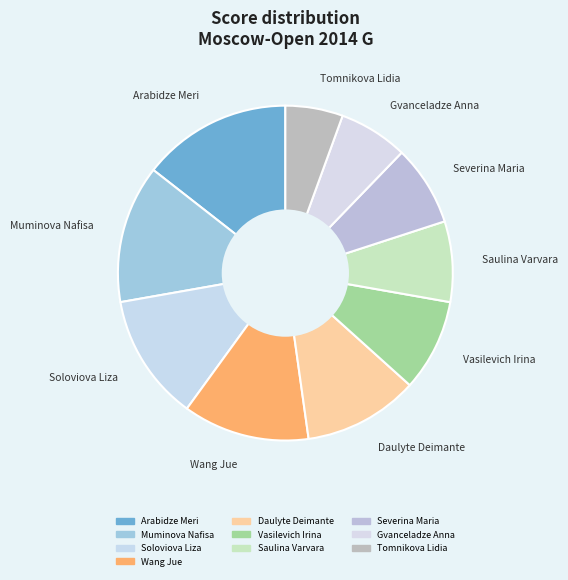

Does Vasilevich Irina represent more than half of the total?

No